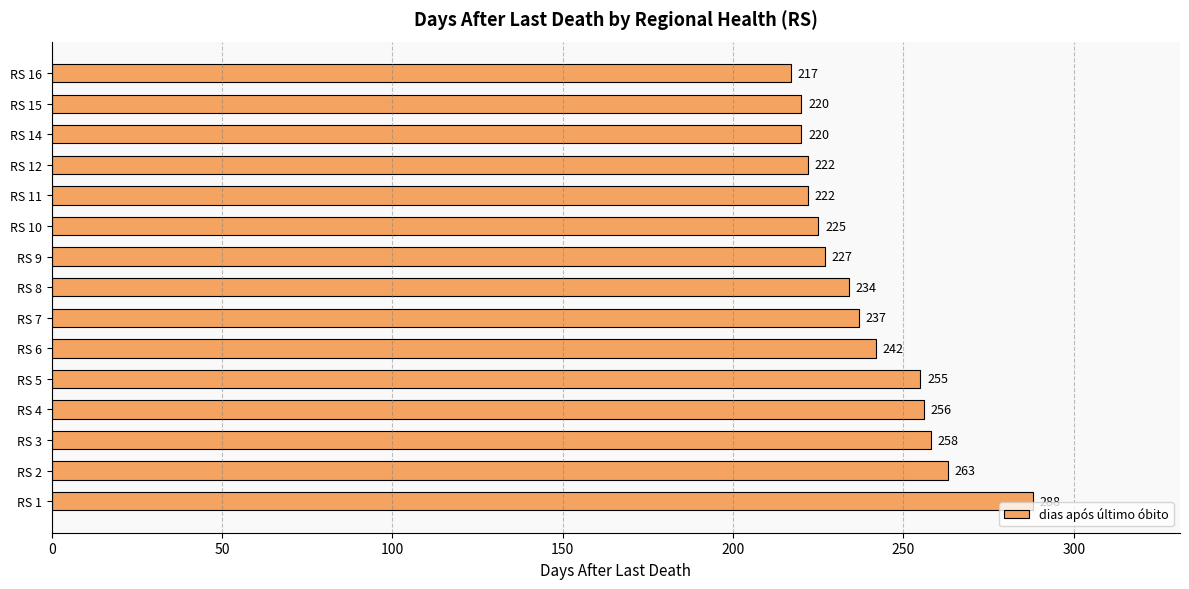

What is the difference between the maximum and minimum values?

71